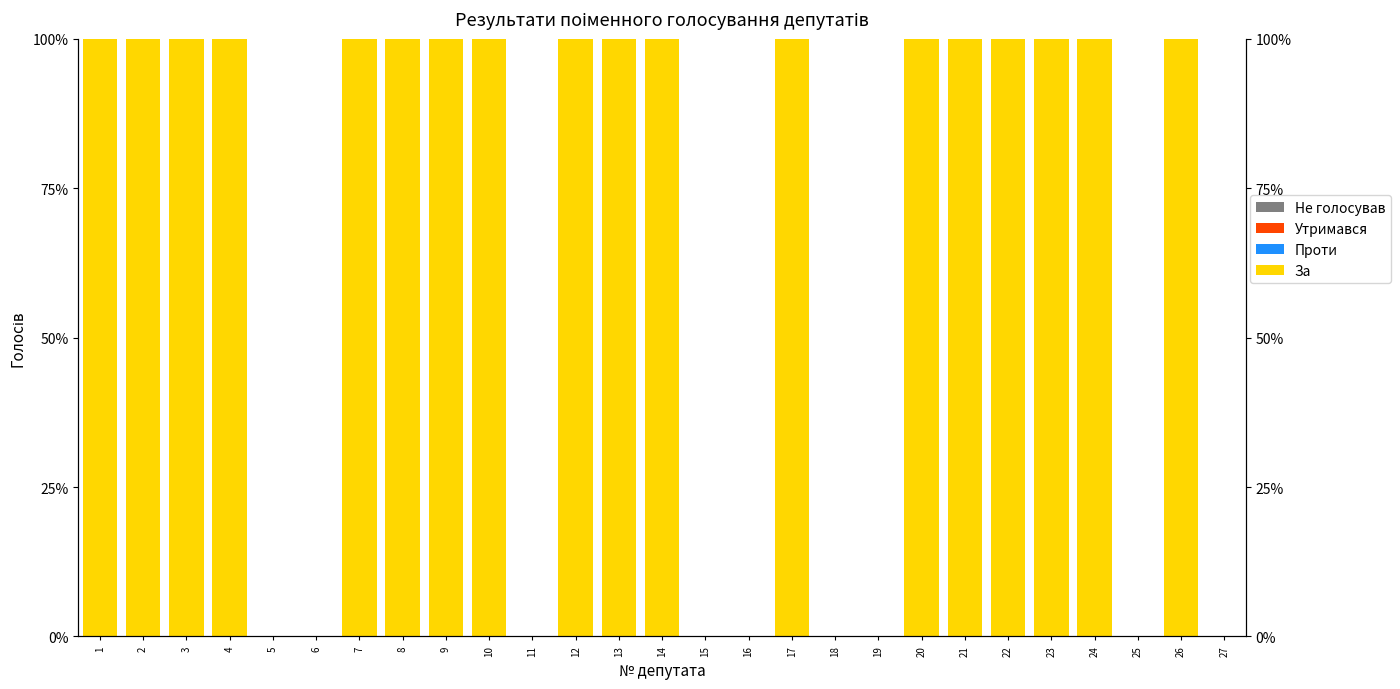

List the series in order of their peak value, highest first.

За, Проти, Утримався, Не голосував